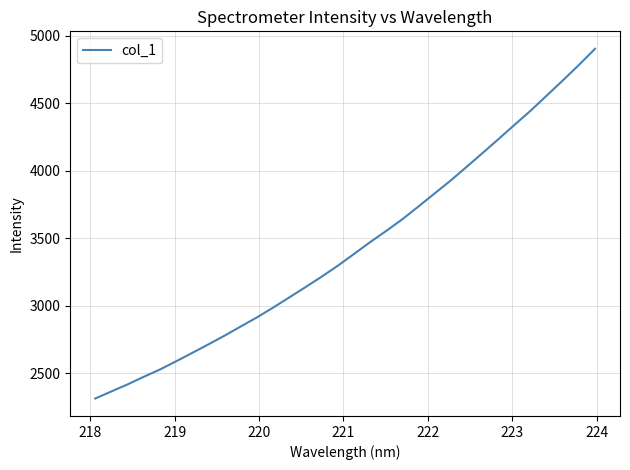

Count the number of values greater than 3378.

16